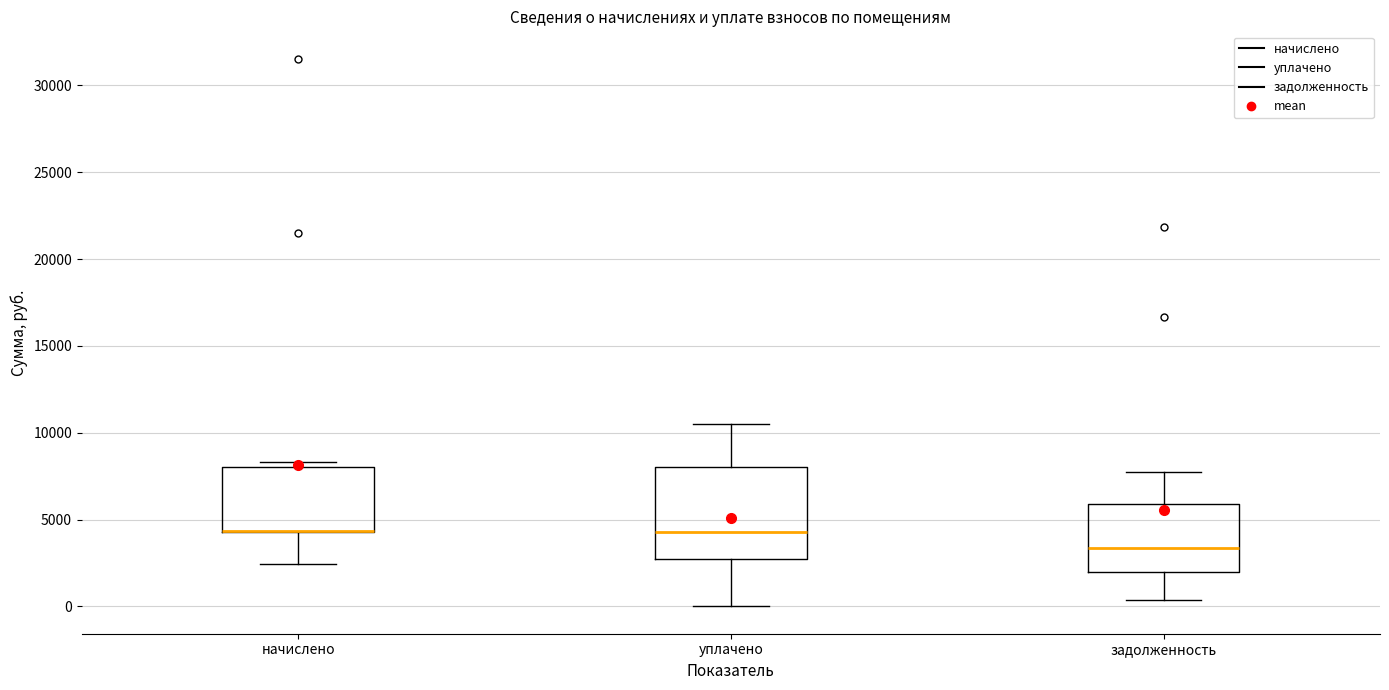

Reading left to right, transcribe this box plot: for each box, give where its median line is, the range the box spans, and where its two whiskers end, as read against the y-axis. The values are not printed on the chart, so give them approximately, as read against the axis.

начислено: median 4500 (drawn on the box's lower edge), box 4500 to 8000, whiskers 2500 to 8500
уплачено: median 4500, box 2500 to 8000, whiskers 0 to 10500
задолженность: median 3500, box 2000 to 6000, whiskers 500 to 7500